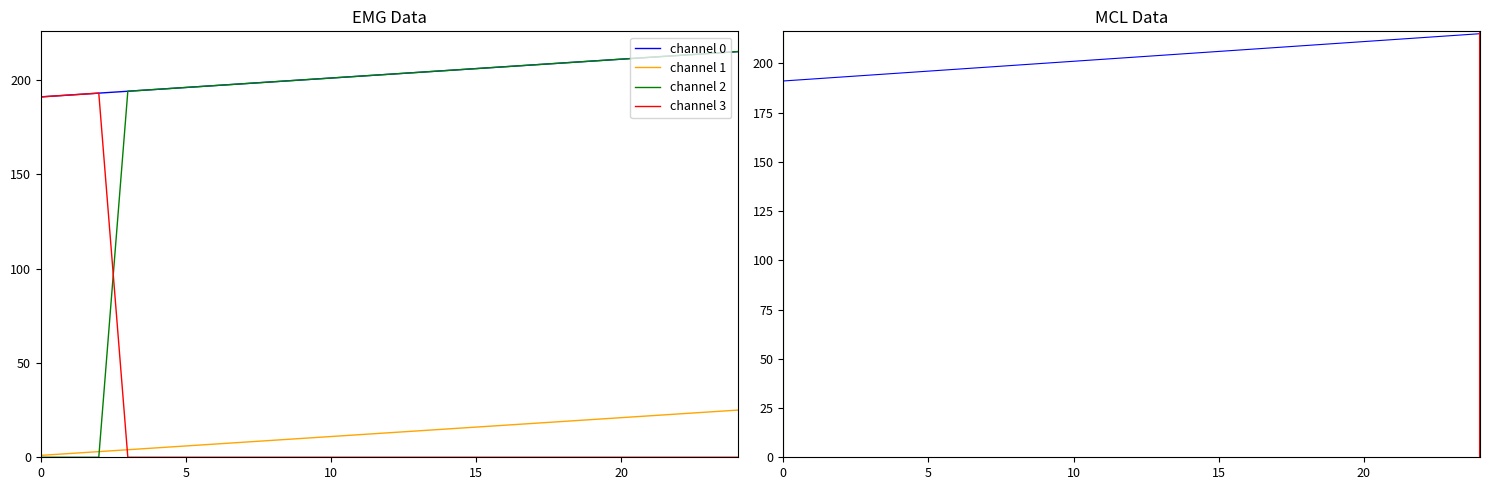

What is the total value across all series at 23?

449